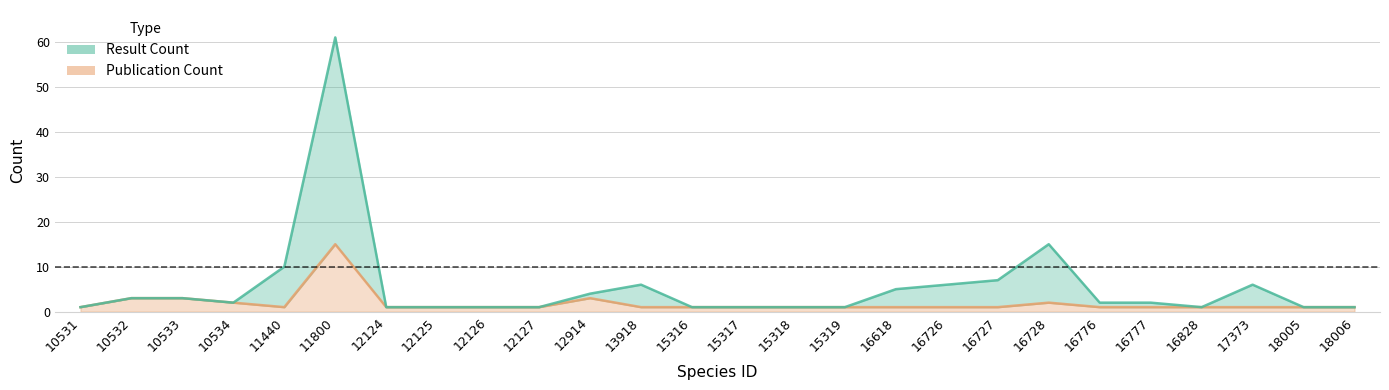

True or false: Publication Count and Result Count intersect in this chart.

False